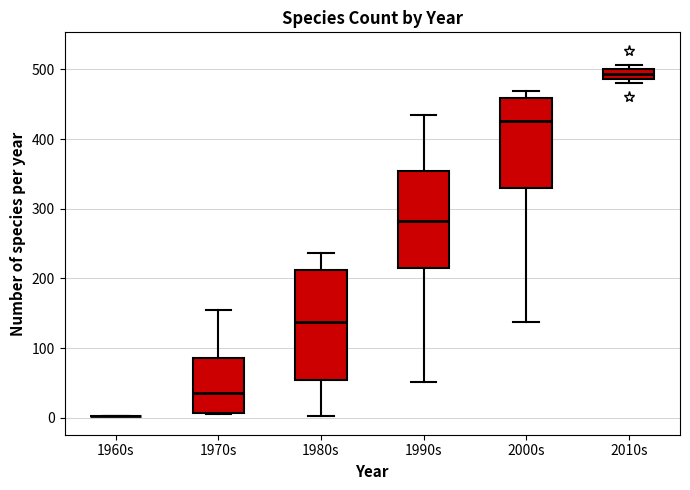

Which box is the tallest, from its lower edge to its upper edge?

1980s